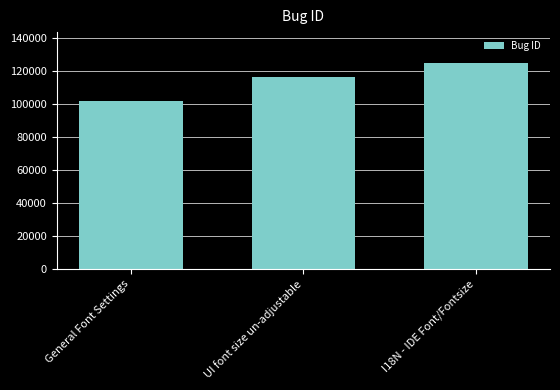

What is the approximate value at UI font size un-adjustable, to the nearest 50?

116700